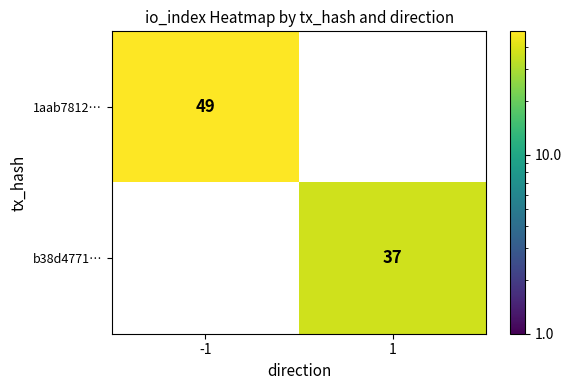

The value of b38d4771… at 1 is 37. True or false?

True